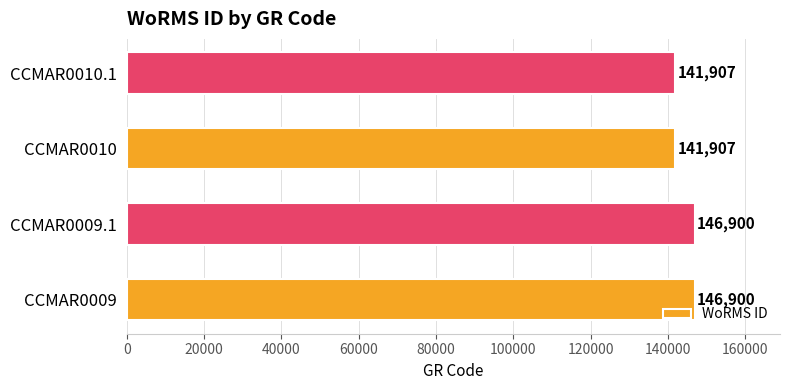

The value at CCMAR0010 is 218870. True or false?

False